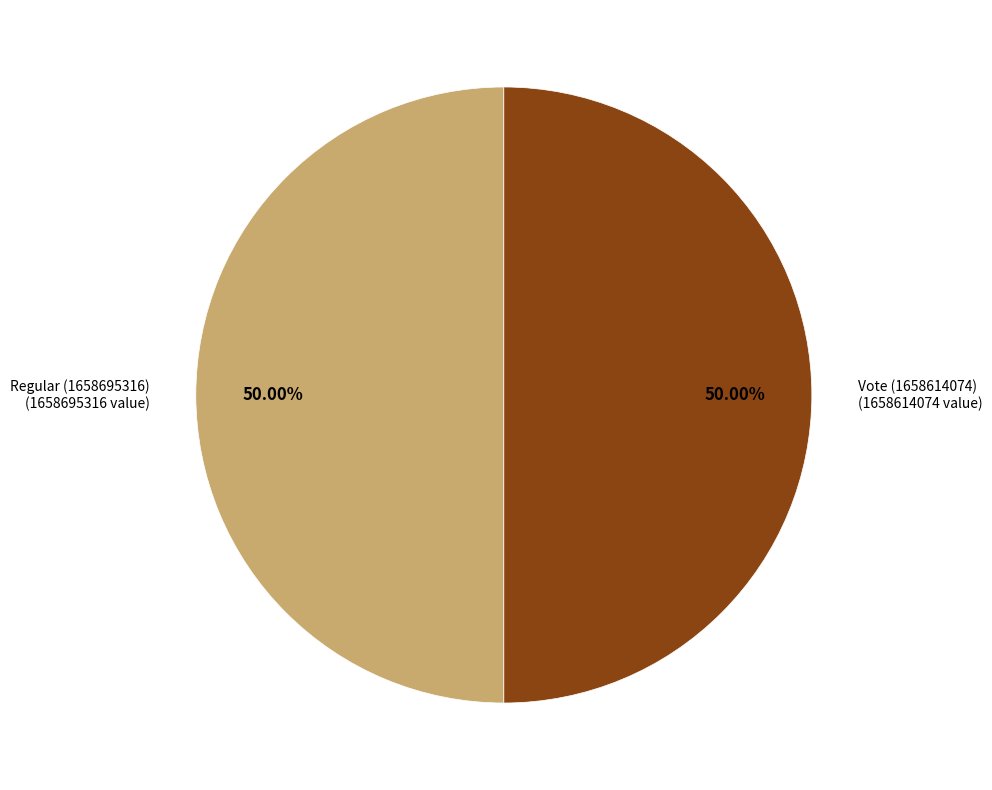

What is the largest slice in the pie chart?

Regular (1658695316)